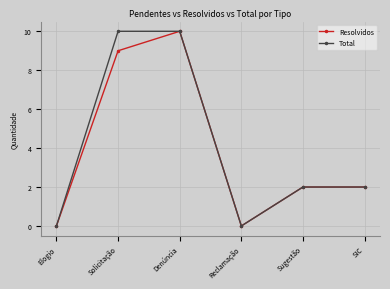

At which label does Resolvidos reach its peak?

Denúncia